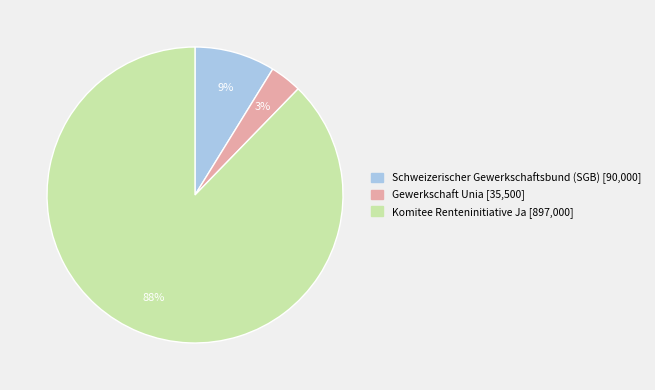

Is it true that Gewerkschaft Unia is 3% of the pie?

True